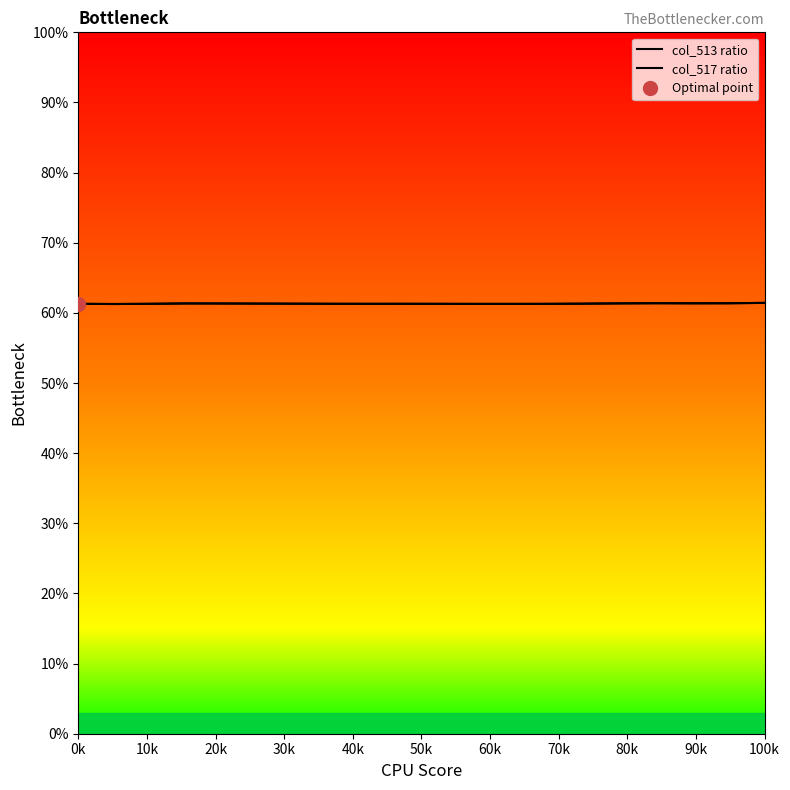

Is it true that col_513 ratio equals 94.7 at 90k?

False